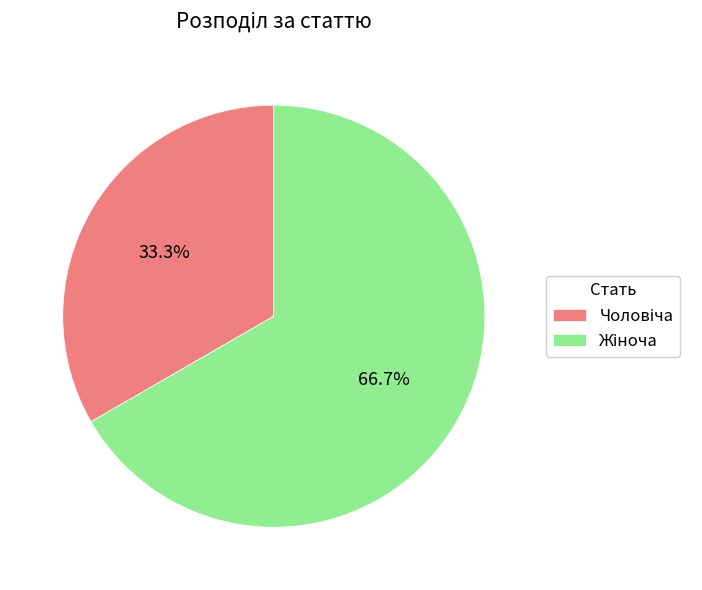

To the nearest percent, what is the difference between the largest and smallest slice percentages?

33%